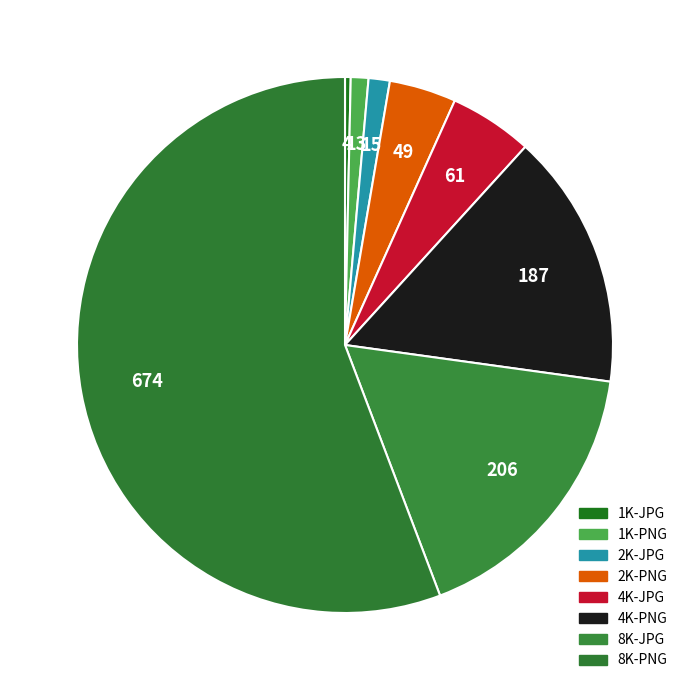

How many slices are in this pie chart?

8